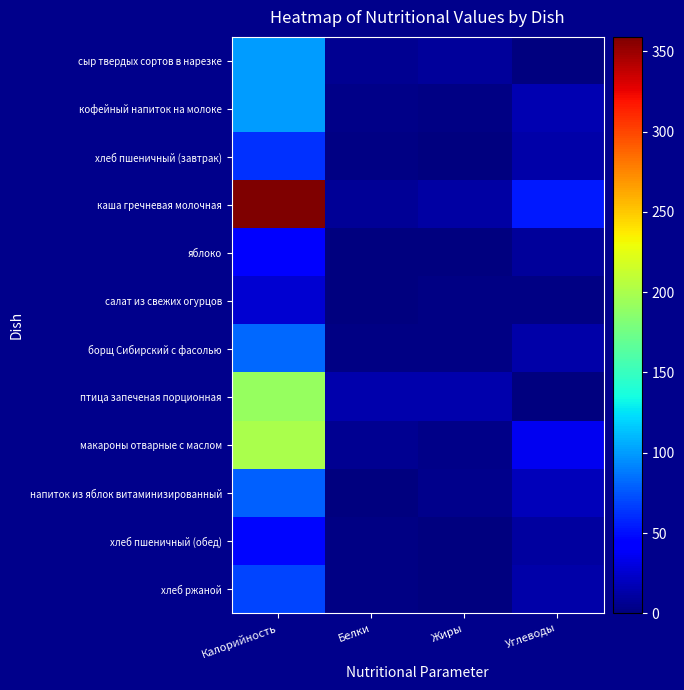

Which category has the highest value across all series?

Калорийность